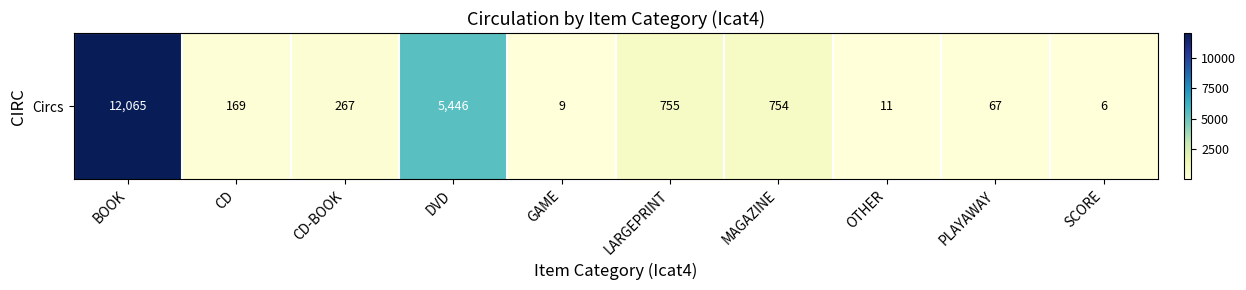

Reading left to right, what are all the values shown in this chart?

12065	169	267	5446	9	755	754	11	67	6